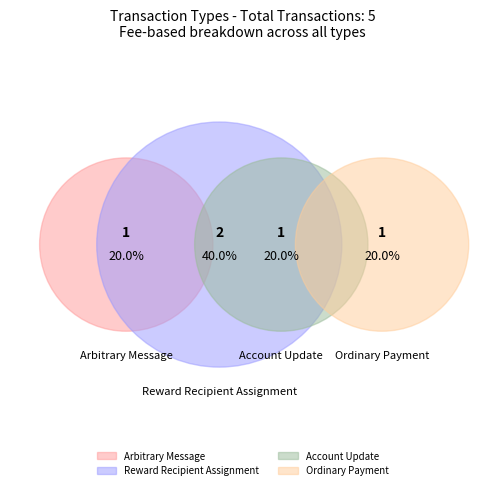

Which category has the biggest portion of the pie?

Reward Recipient Assignment